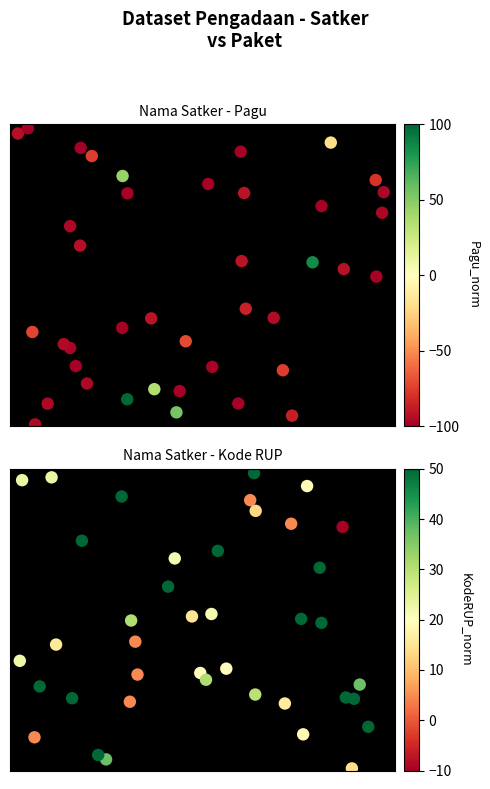

Rank the series by their maximum value, from highest to lowest.

Pagu (normalized), Kode RUP (normalized)